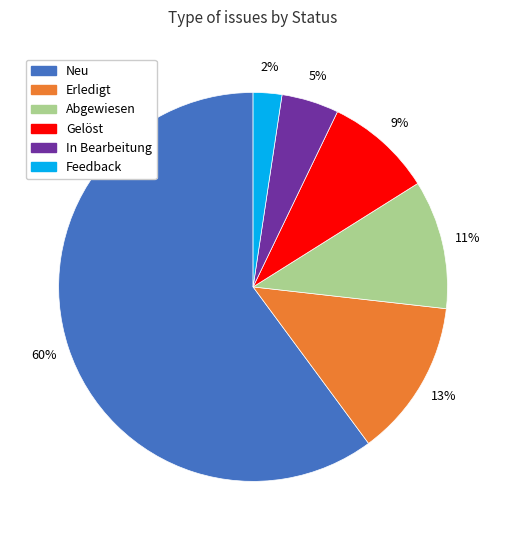

What percentage is the Neu slice, to the nearest percent?

60%